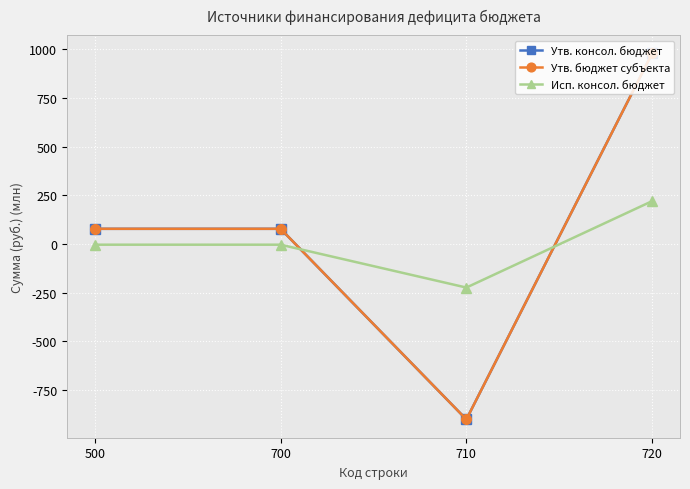

At which label does Утв. бюджет субъекта reach its peak?

720